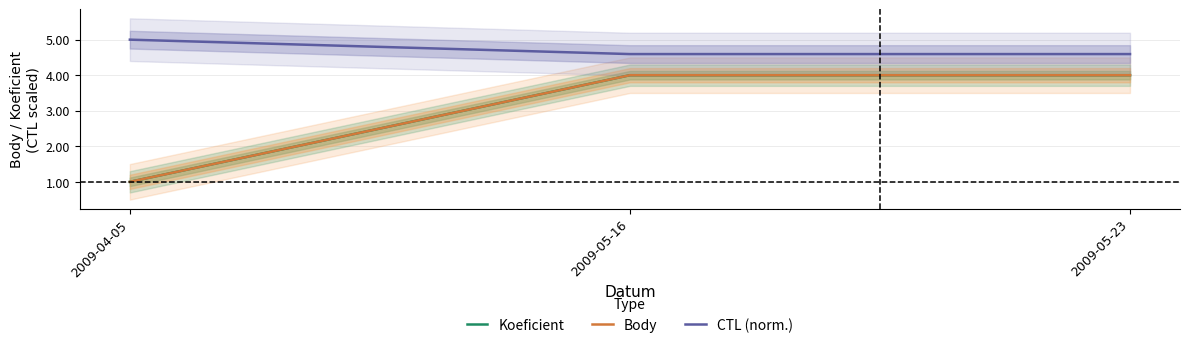

What is the average value of the CTL (norm.) series?

4.7